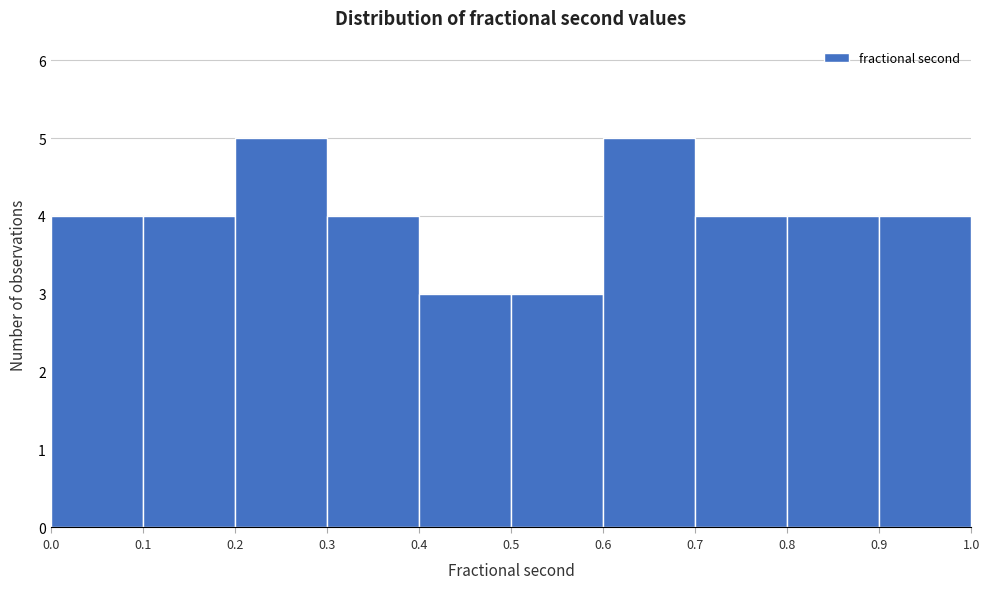

What is the height of the bar covering 0.8 to 0.9 on the x-axis? The values are not printed on the chart, so give them approximately, as read against the axis.

4